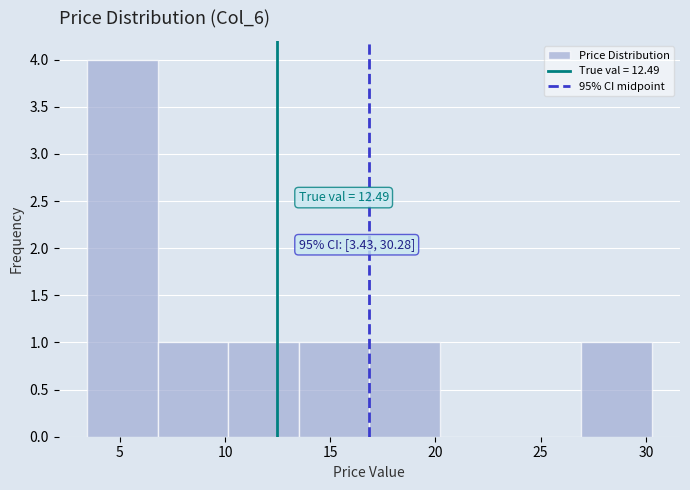

Over which range of the x-axis is the bar tallest?

3.5 to 7.0